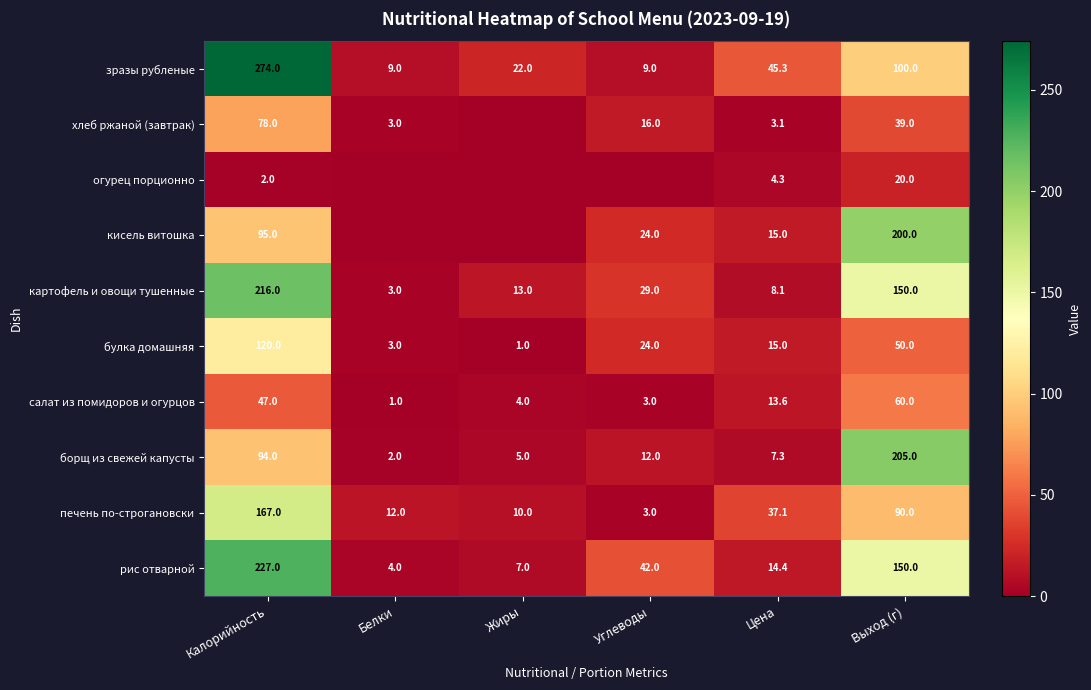

What is the difference between the second highest and second lowest values in the печень по-строгановски series?

80.0